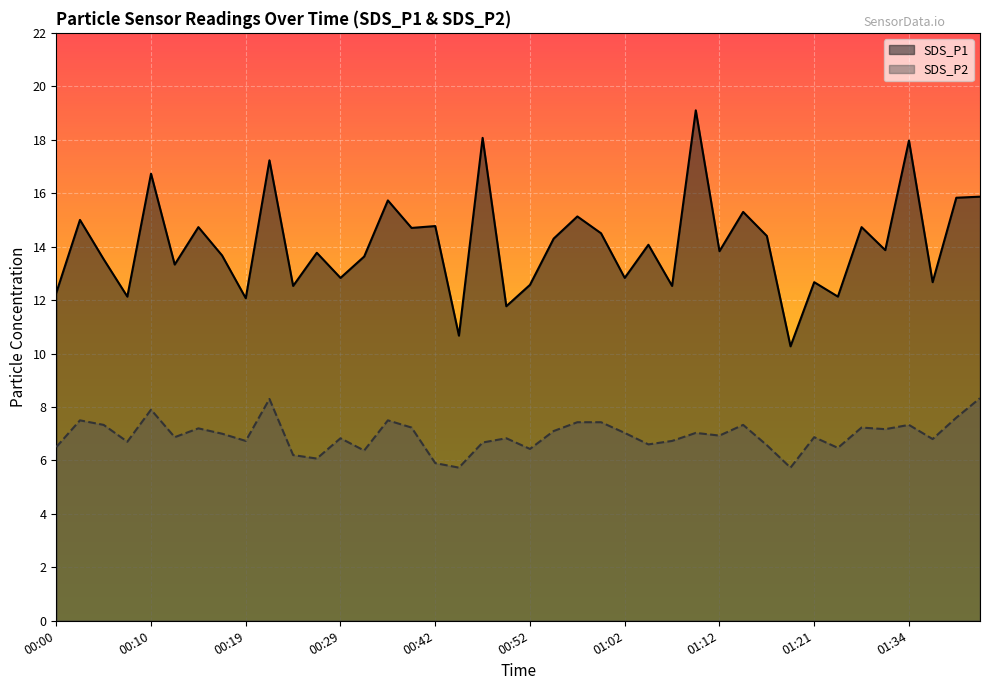

How many lines are shown in the chart?

2